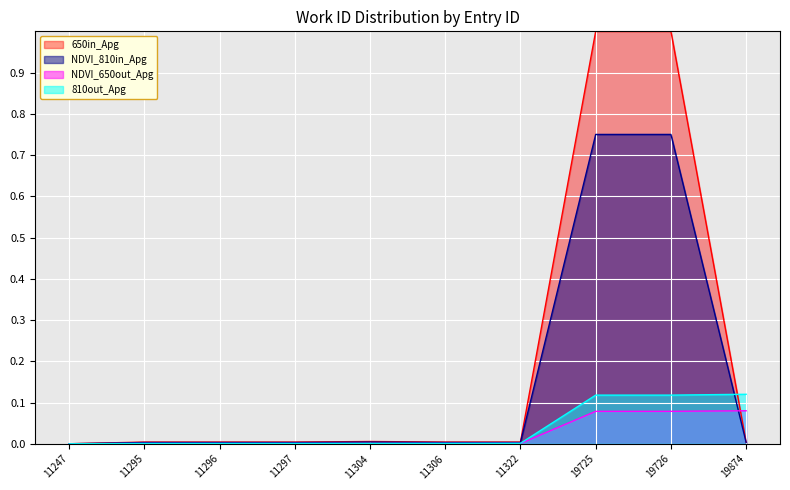

What is the maximum value for 650in_Apg?

1.0